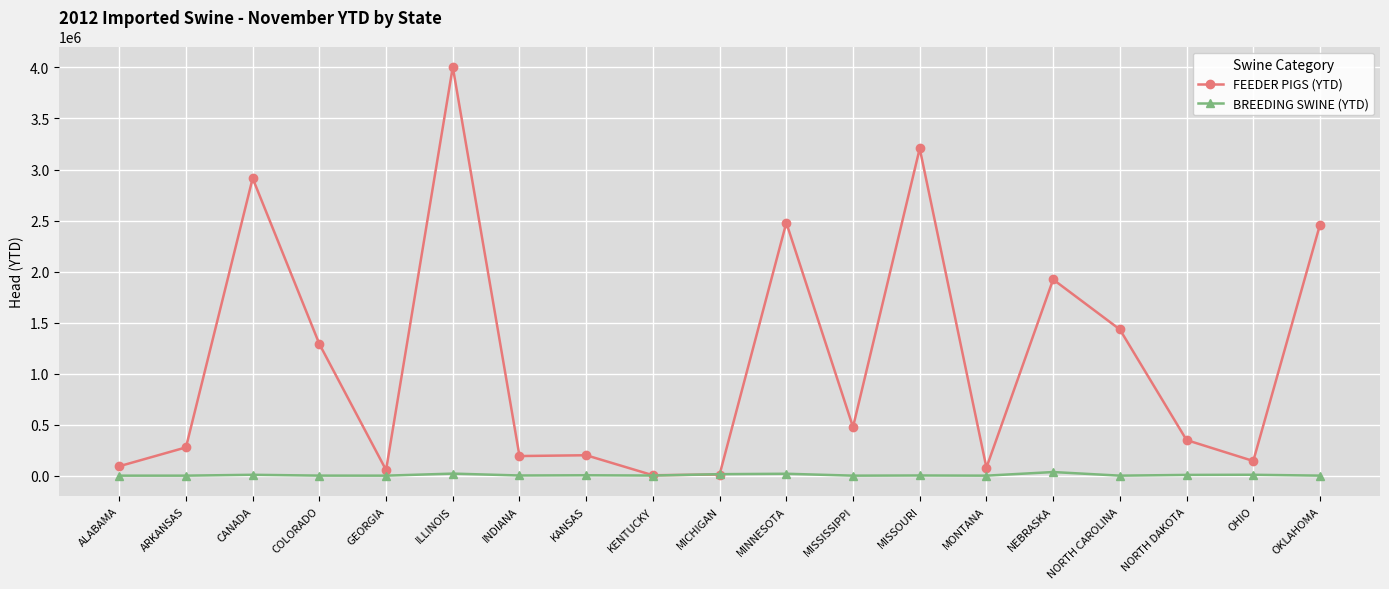

What is the difference between the highest and lowest values at NEBRASKA?

1886893